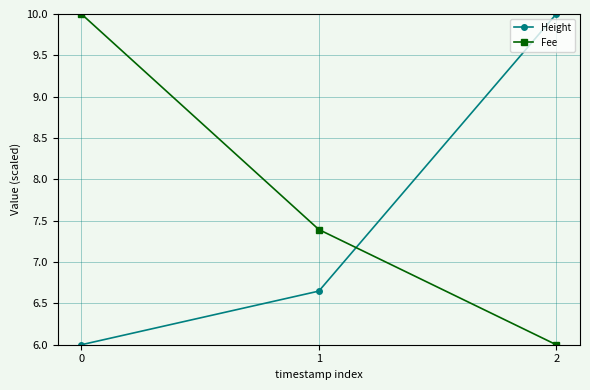

What is the difference between the second highest and minimum values in the Height series?

0.6